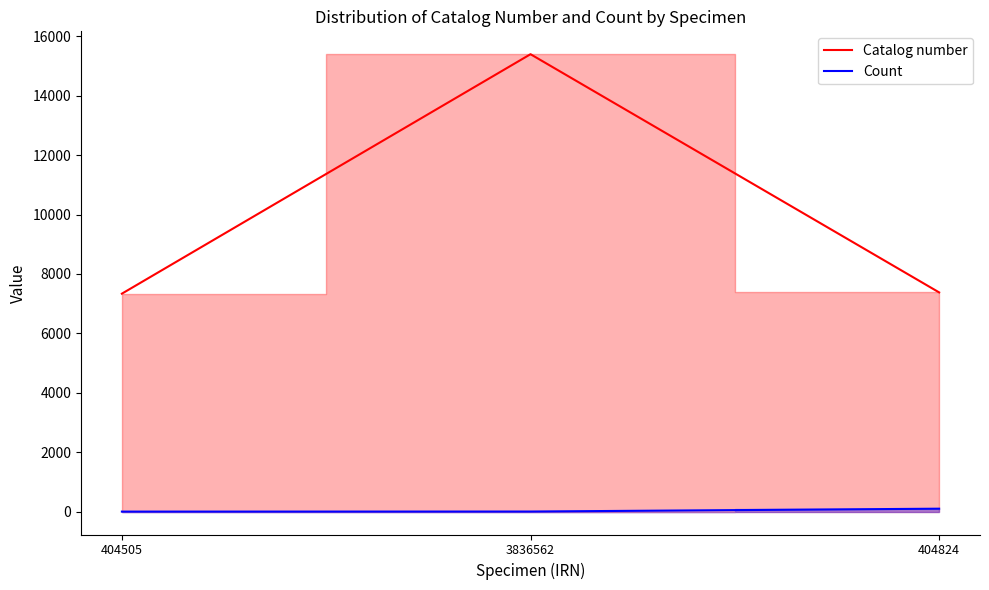

Reading left to right, list all the values displayed in this chart.

Catalog number: 404505=7336	3836562=15395	404824=7378
Count: 404505=1	3836562=3	404824=99